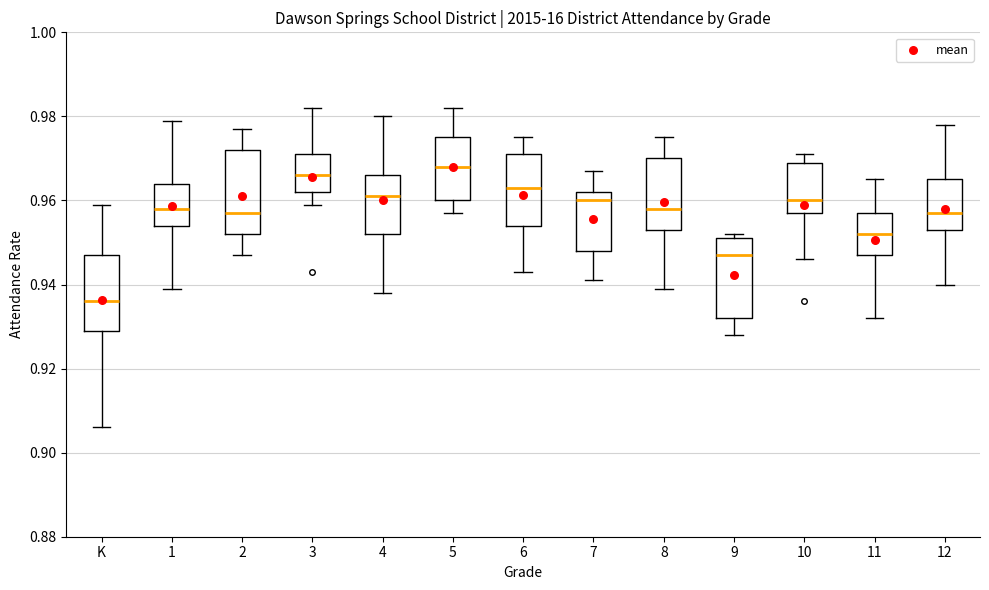

Where does the lower whisker of the box for 5 end on the y-axis? The values are not printed on the chart, so give them approximately, as read against the axis.

0.958